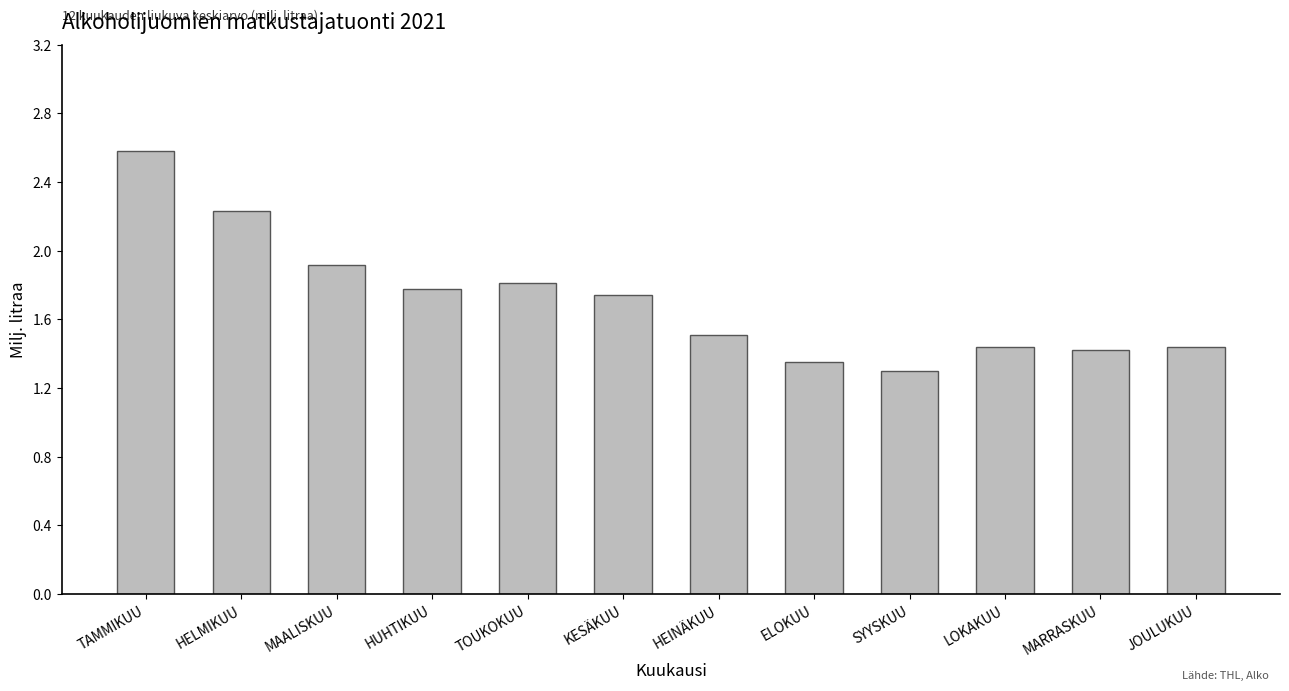

What is the difference between the second highest and minimum values?

0.9